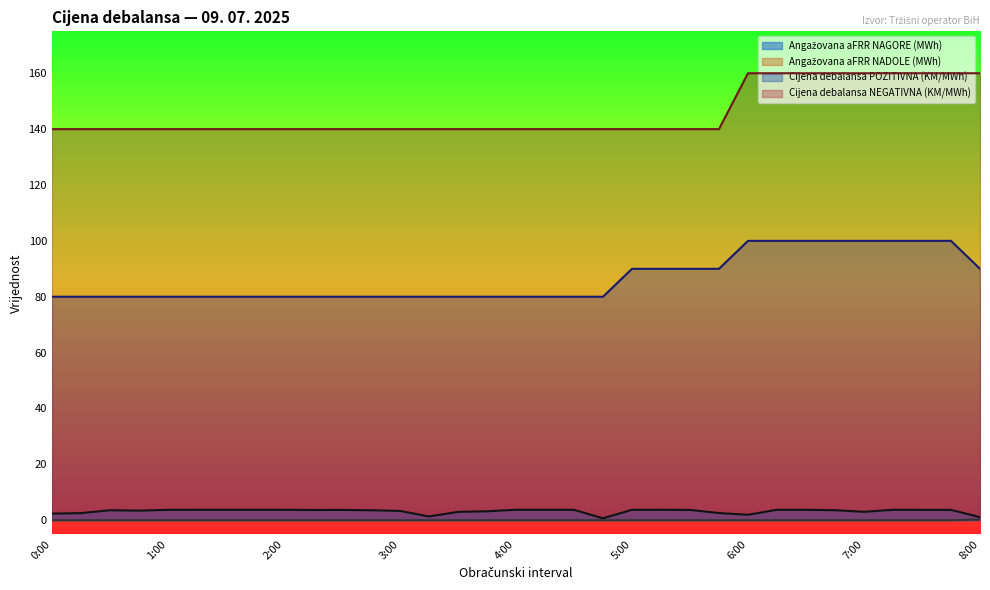

At 6:00, list the series in order from largest to smallest.

Cijena debalansa NEGATIVNA (KM/MWh), Cijena debalansa POZITIVNA (KM/MWh), Angažovana aFRR NAGORE (MWh), Angažovana aFRR NADOLE (MWh)